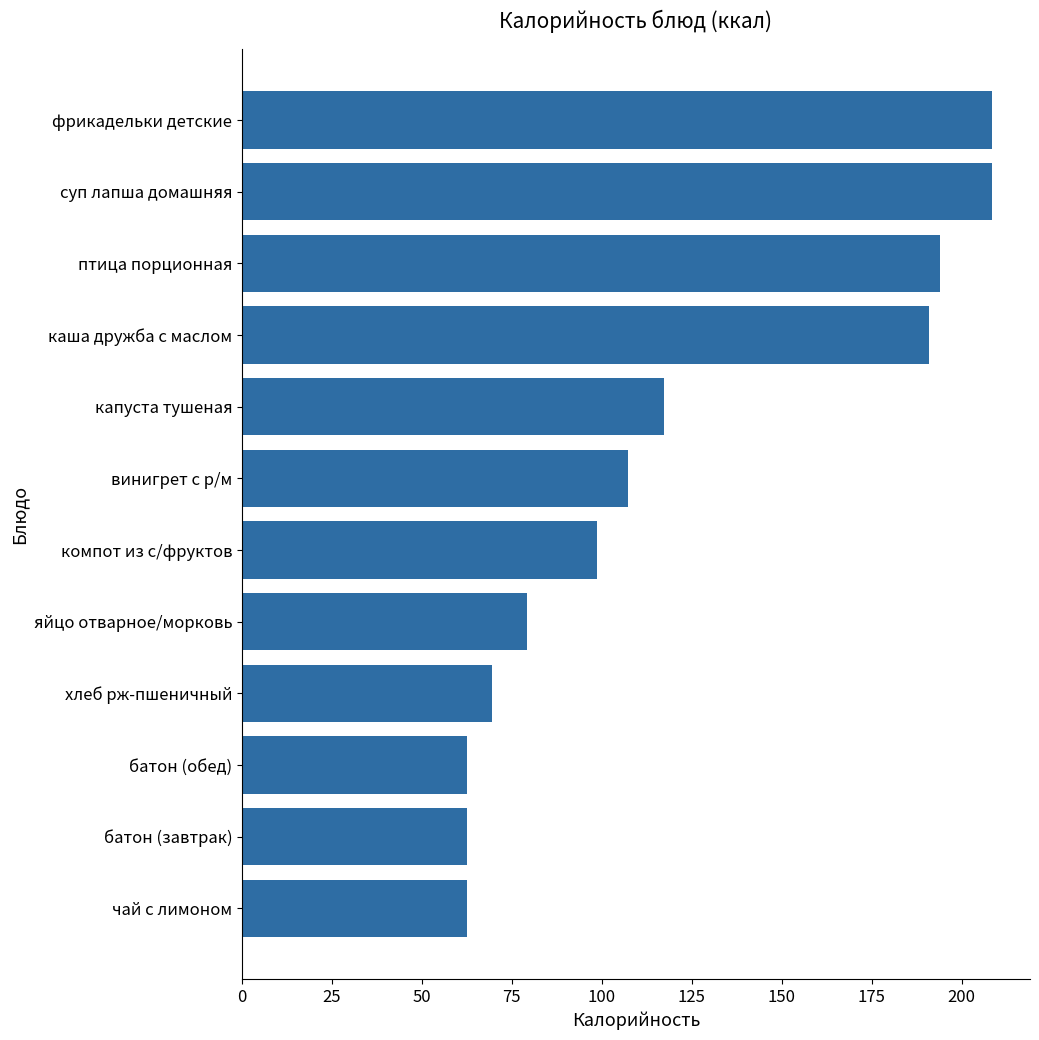

Is it true that the value at винигрет с р/м is 107.2?

True